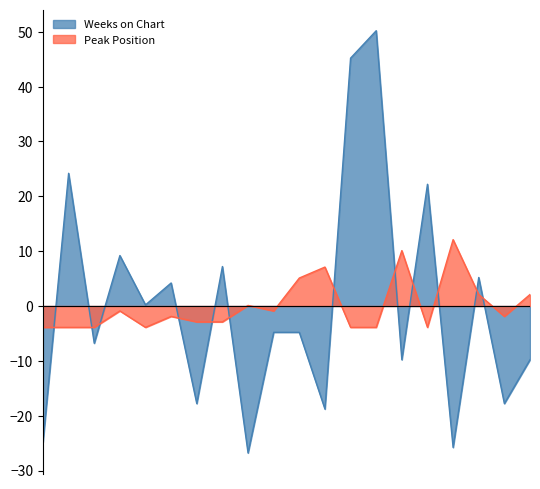

How many intersections are there between Peak Position and Weeks on Chart?

12